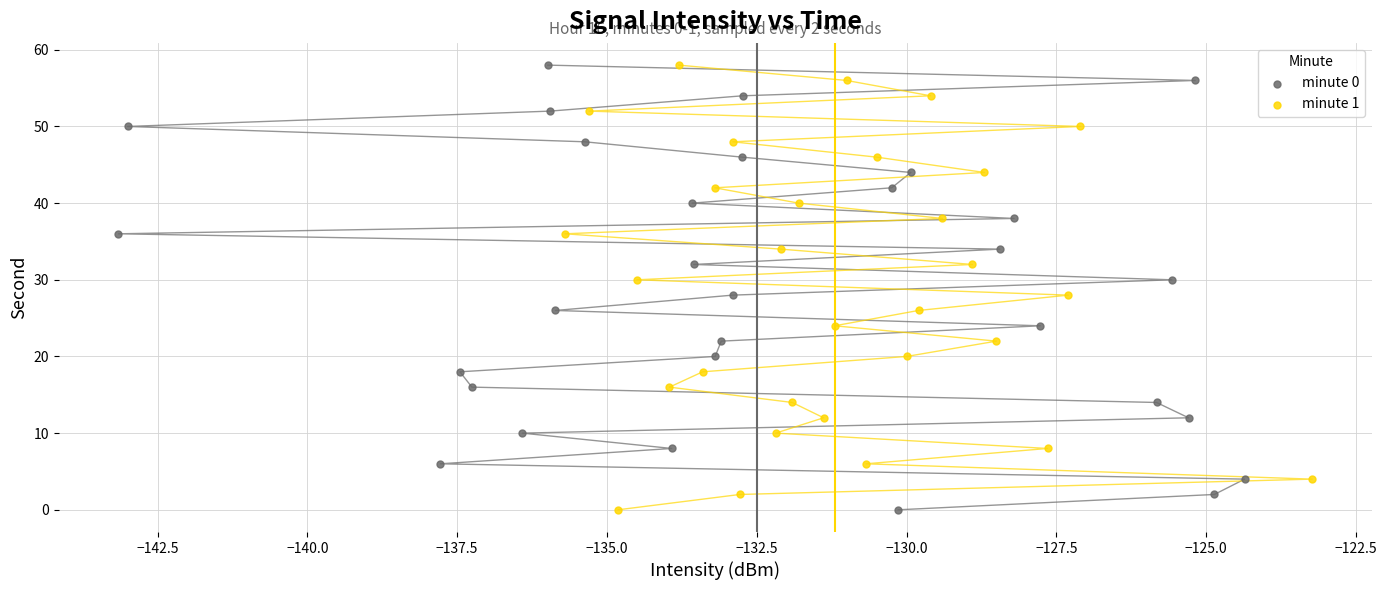

What are all the series names shown in the legend?

minute 0, minute 1